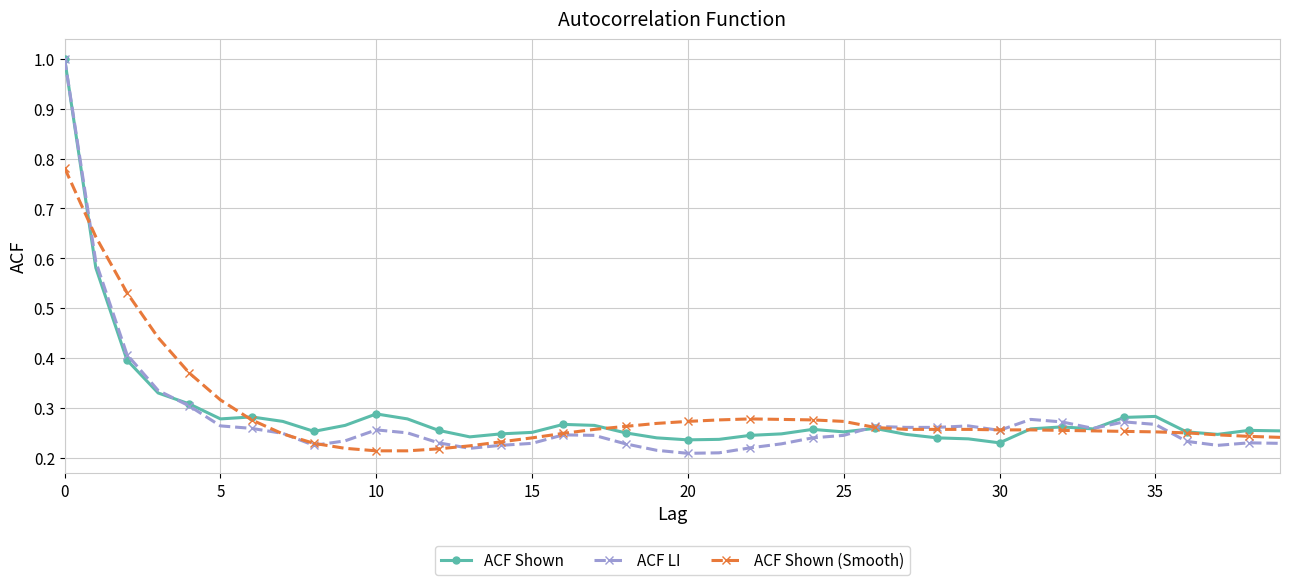

True or false: ACF Shown has more than 1 points higher than both neighbors.

True